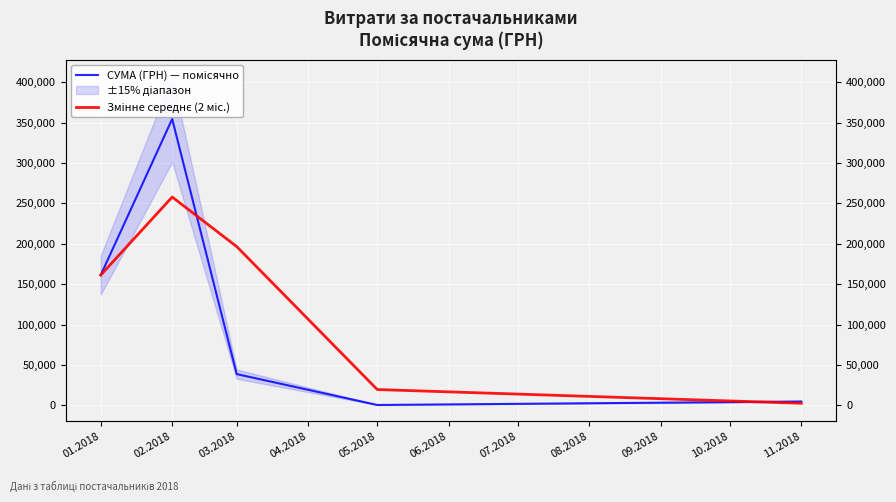

What is the label of the 2nd point from the left?

02.2018